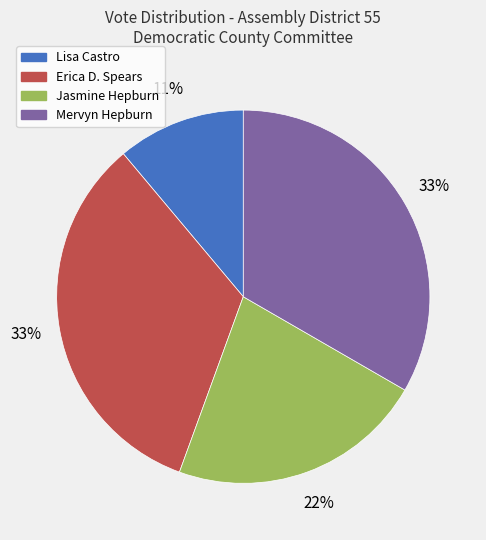

Is it true that Lisa Castro is 1% of the pie?

False